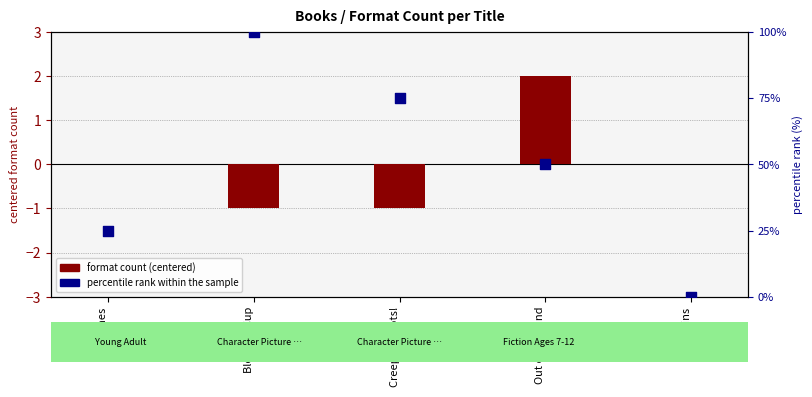

Which series contains the highest Y value?

percentile rank within the sample